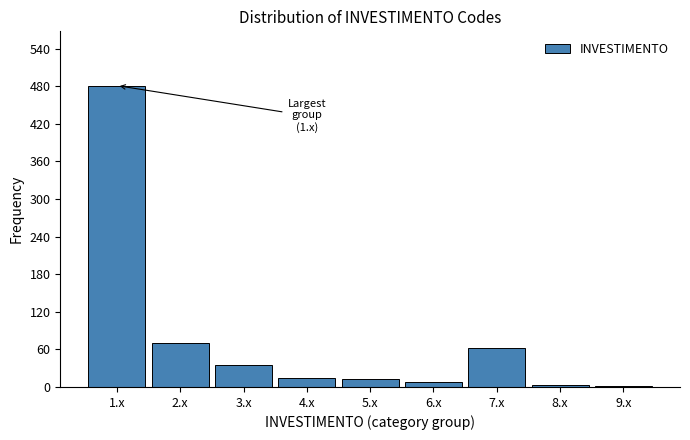

What is the label of the 2nd bar from the right?

8.x